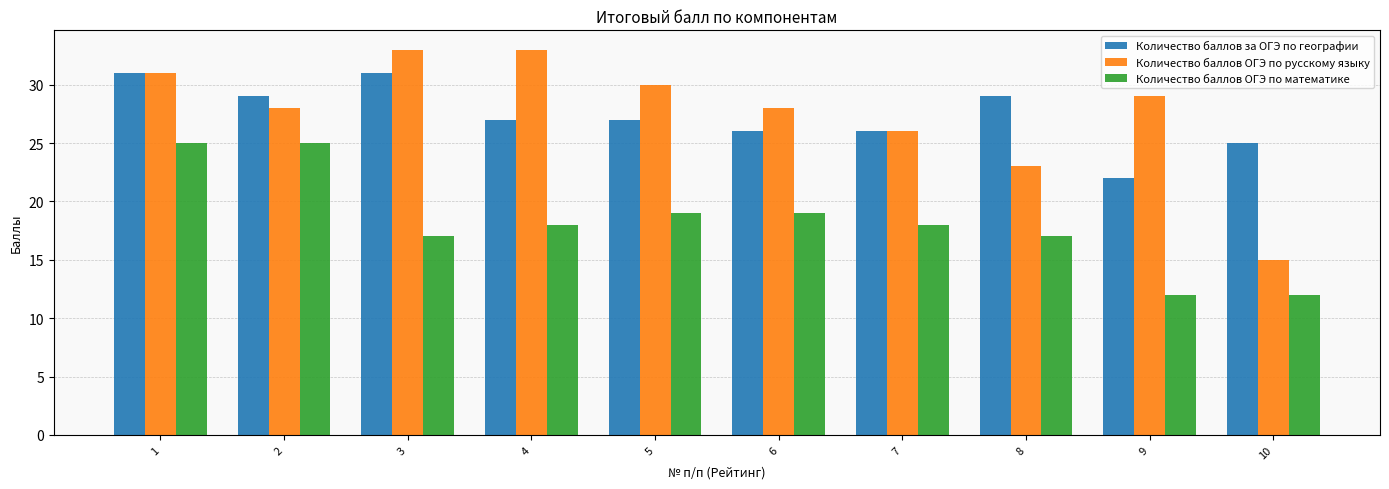

Read the Количество баллов ОГЭ по русскому языку value at 4.

33